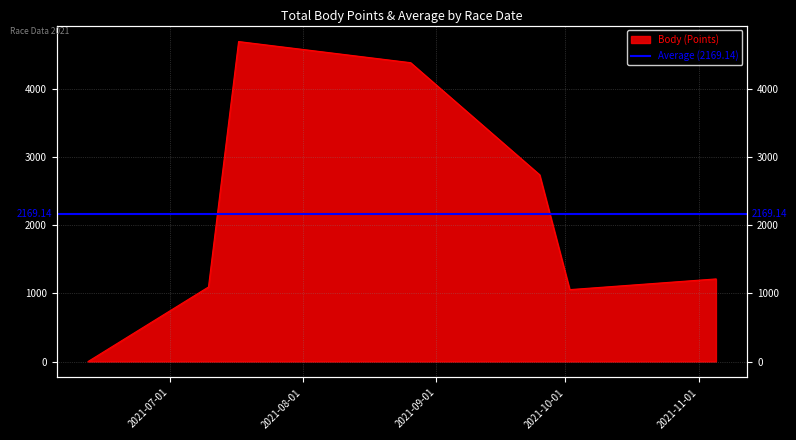

The chart shows a value of 1094 at 2021-07-10. True or false?

True